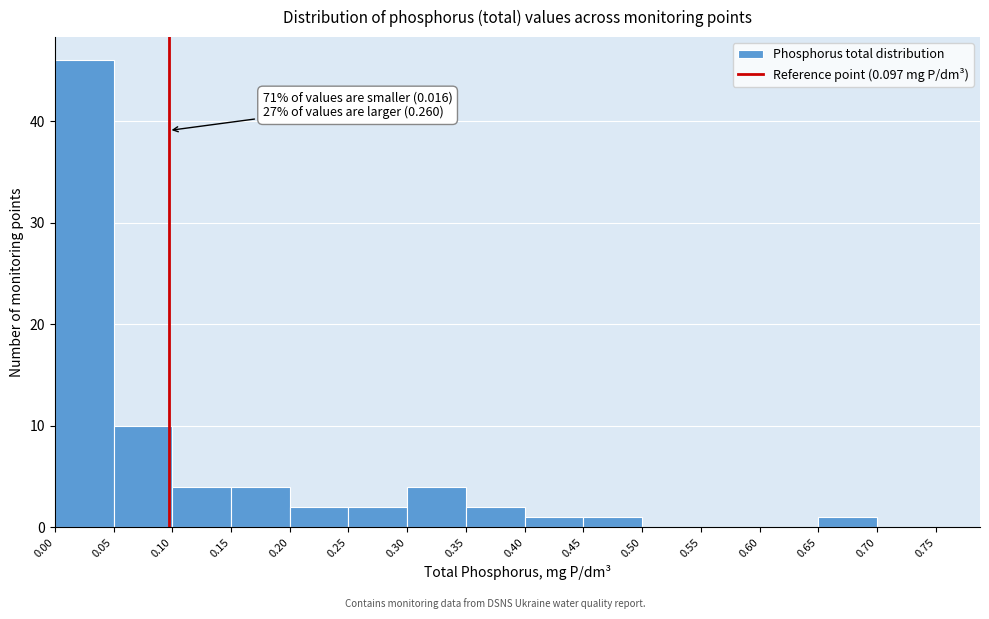

Over which range of the x-axis is the bar tallest?

0.00 to 0.05